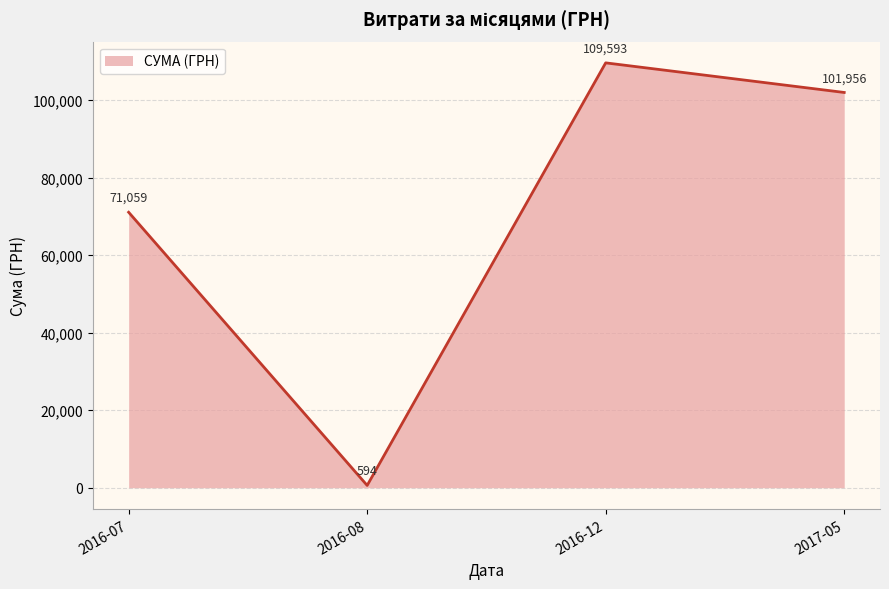

At which category does the data reach its first local valley?

2016-08